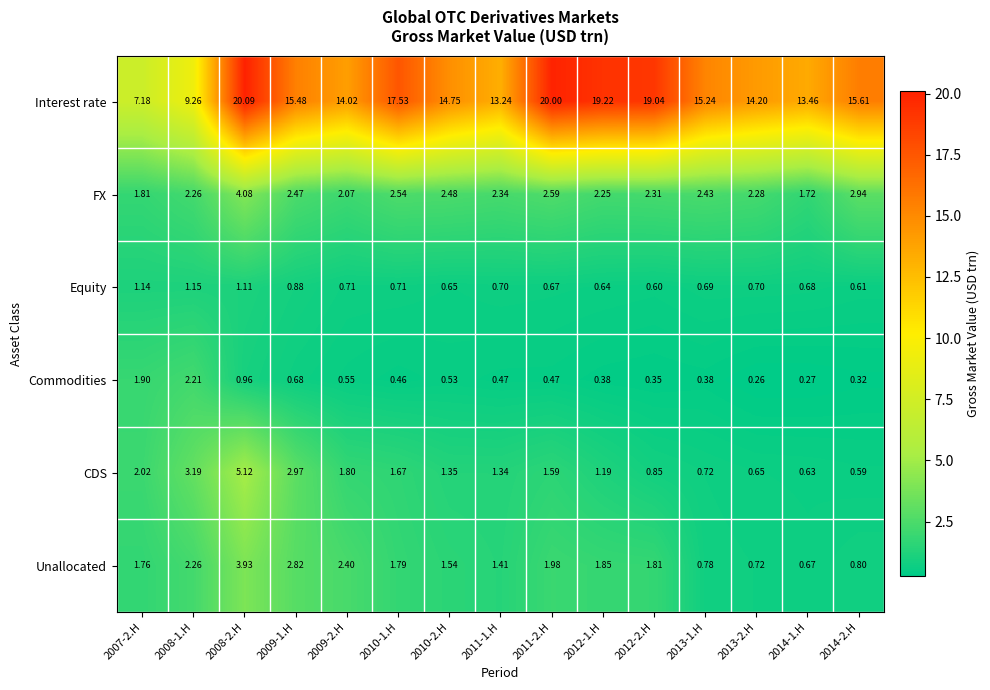

Is the value of Interest rate at 2012-2.H greater than the value of FX at 2010-1.H?

Yes